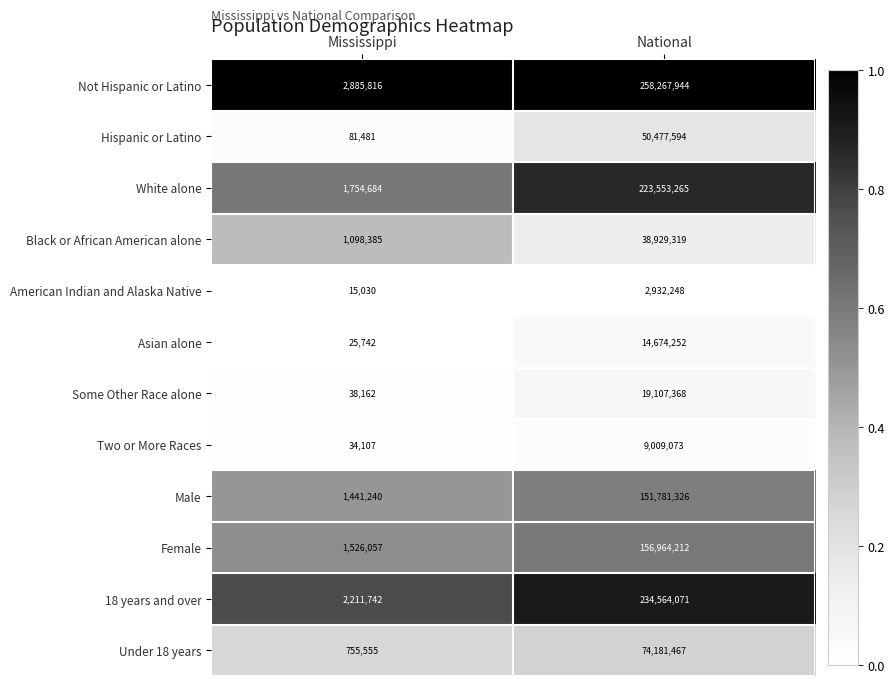

Rank the series at Mississippi from lowest to highest value.

American Indian and Alaska Native, Asian alone, Two or More Races, Some Other Race alone, Hispanic or Latino, Under 18 years, Black or African American alone, Male, Female, White alone, 18 years and over, Not Hispanic or Latino